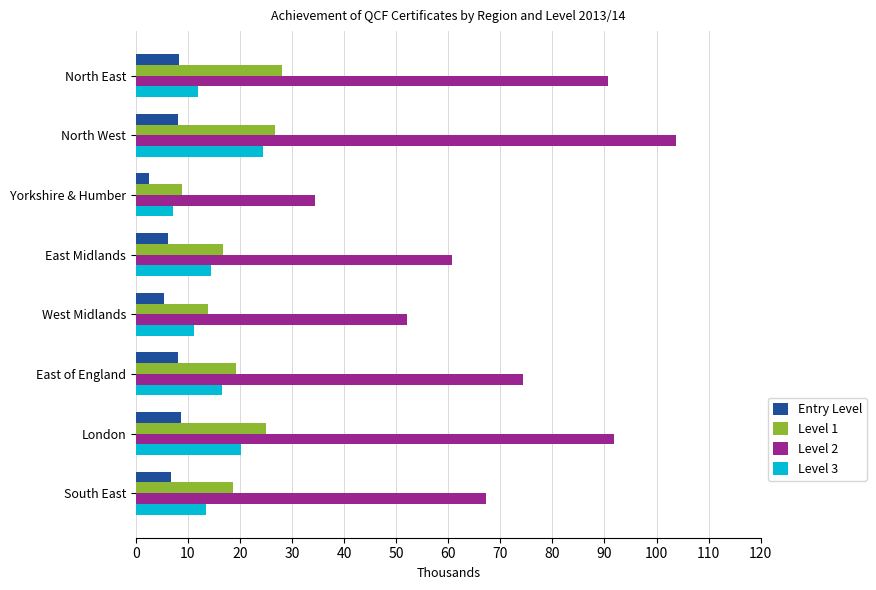

What is the sum of all Level 1 values?

157.2